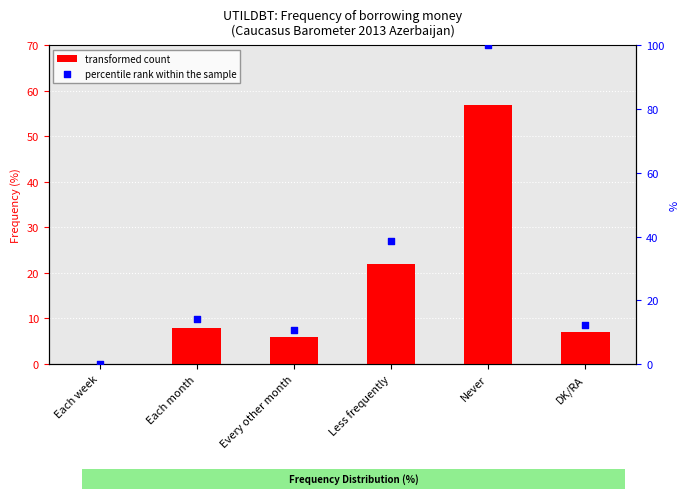

Which series contains the highest Y value?

percentile rank within the sample